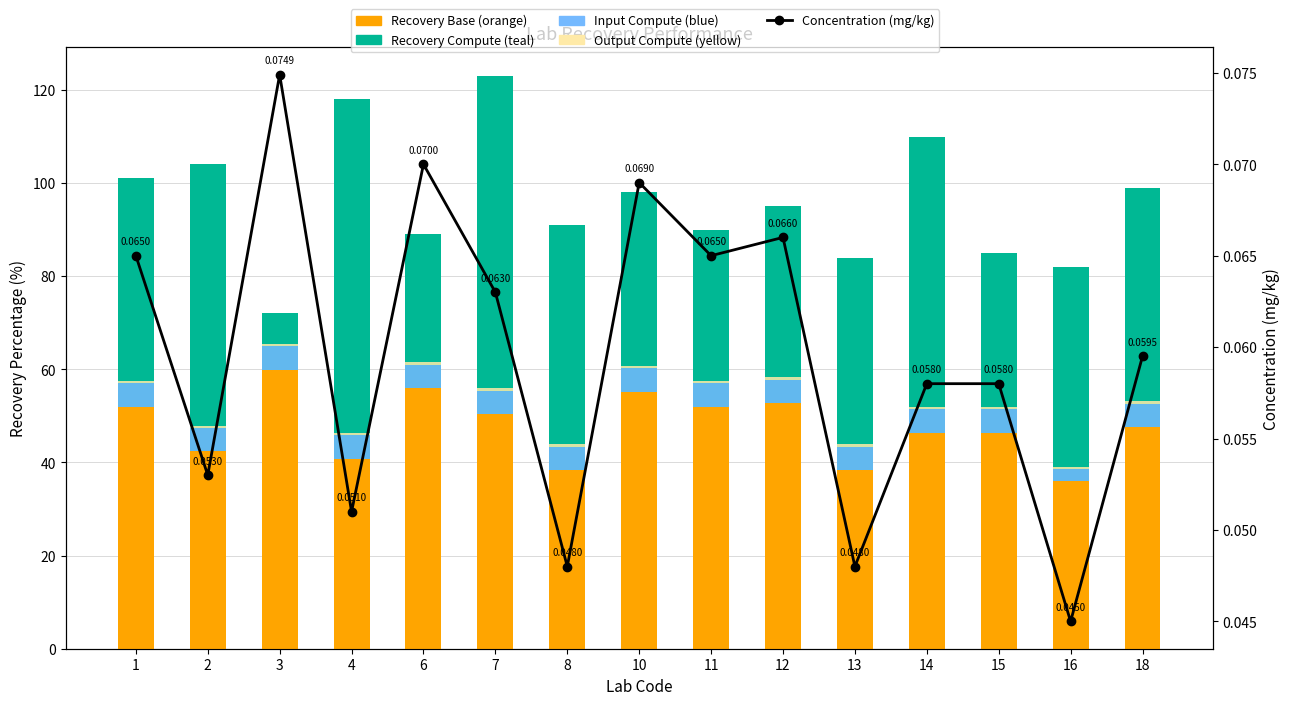

Which series changed the most between 4 and 7?

Recovery Base (orange)